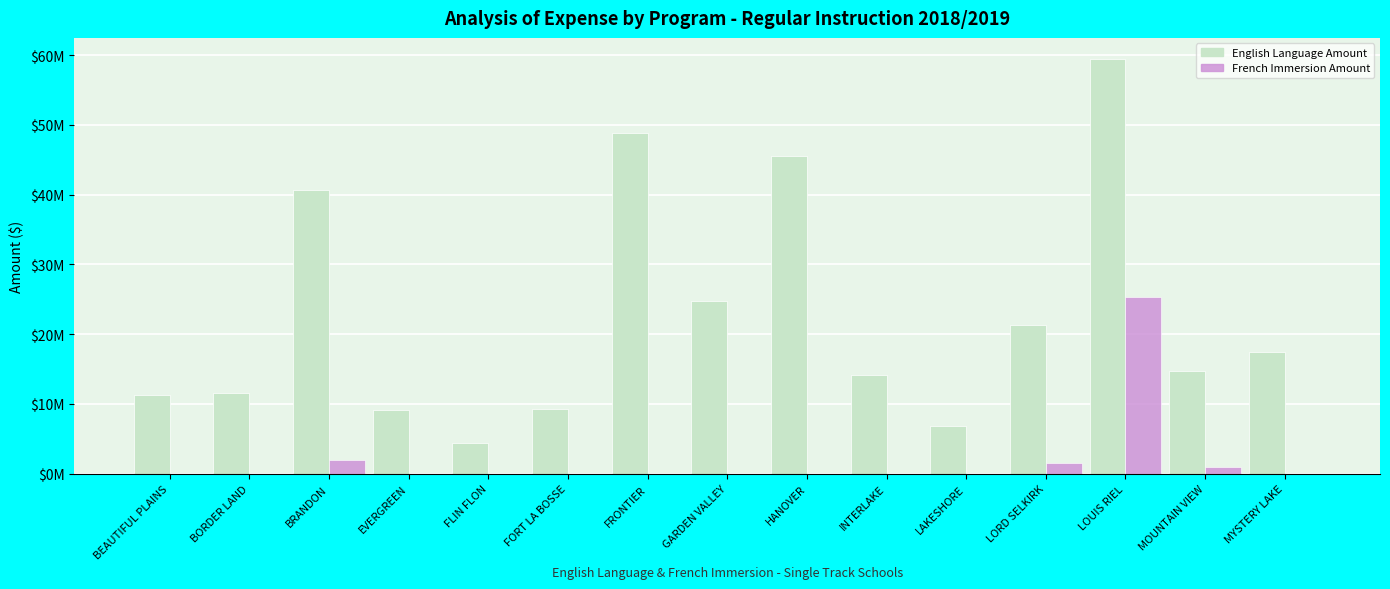

Are the bars grouped side by side (vs. stacked)?

Yes